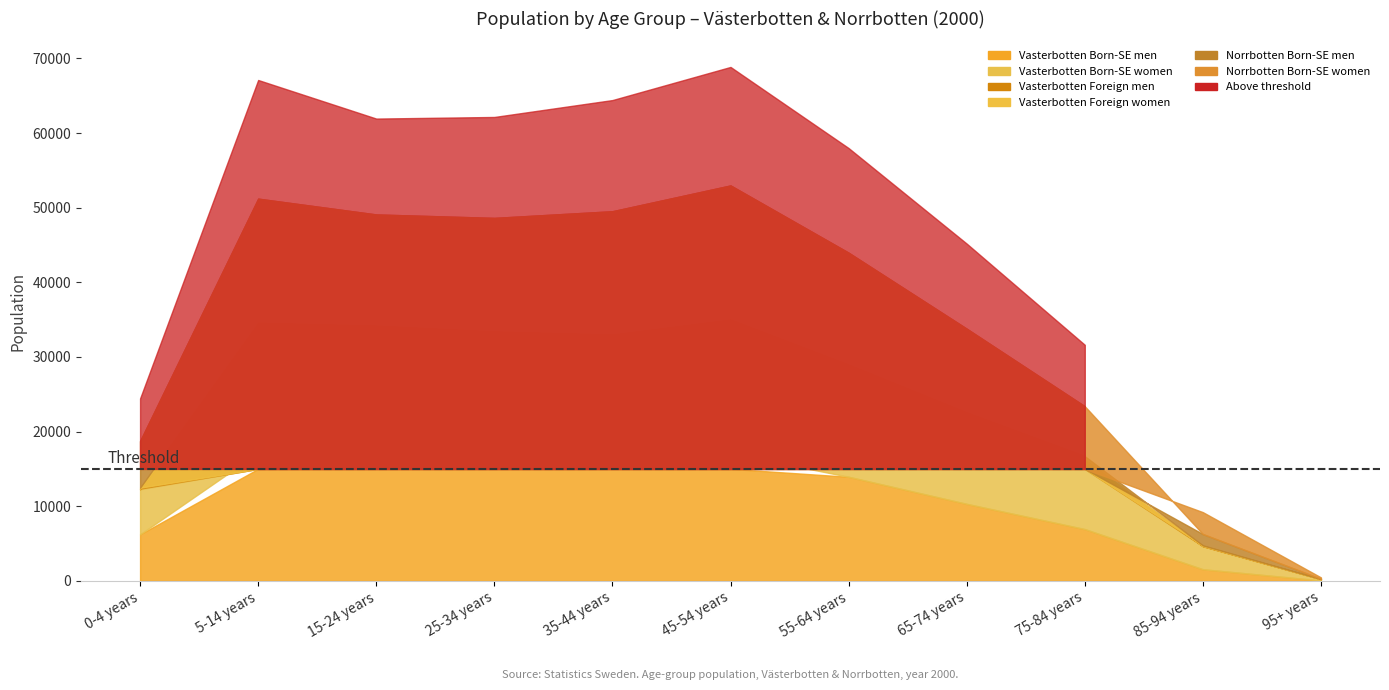

True or false: Vasterbotten Foreign men has a value of 741 at 95+ years.

False